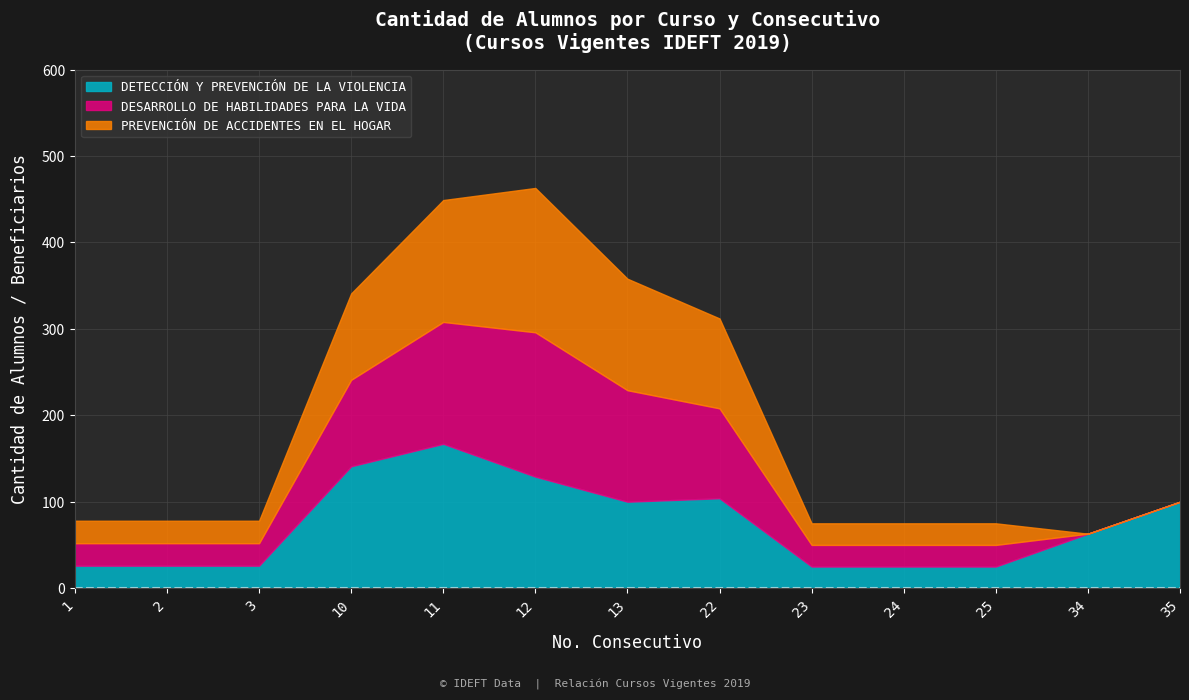

What is the approximate value of DETECCIÓN Y PREVENCIÓN DE LA VIOLENCIA at 2?

26